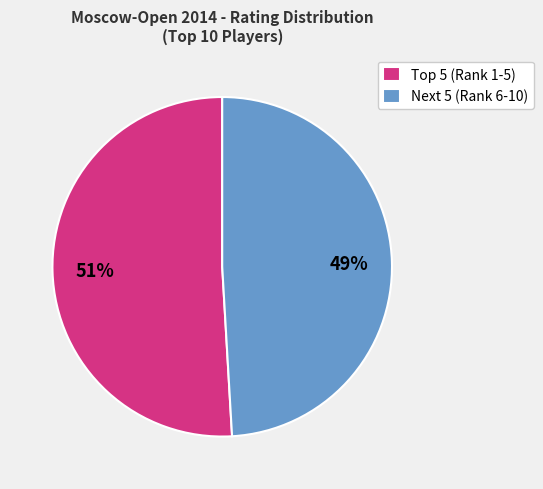

To the nearest percent, what is the average slice percentage?

50%